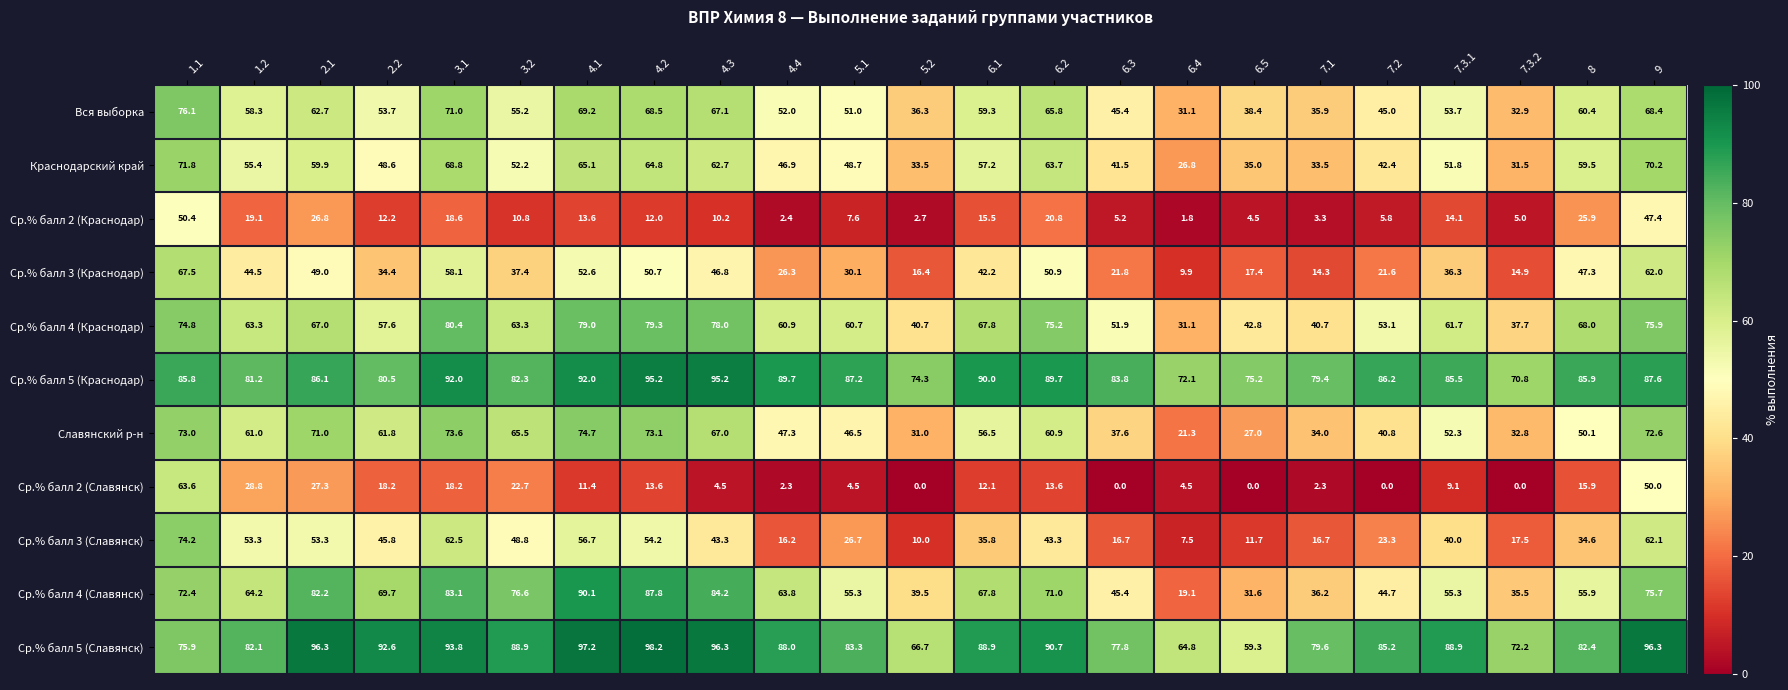

Is it true that Ср.% балл 2 (Краснодар) equals 5.8 at 7.2?

True